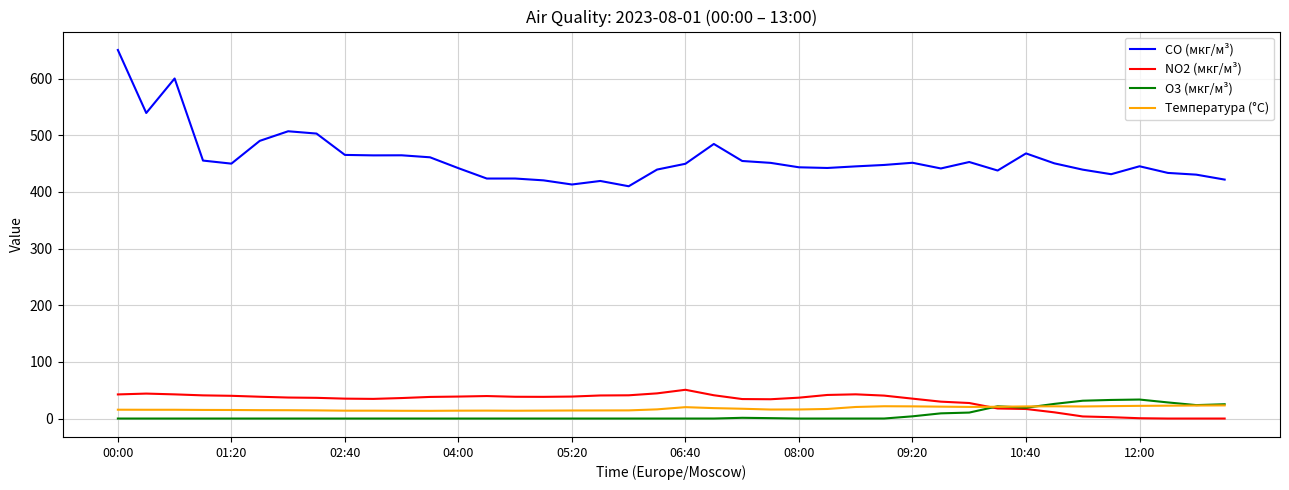

True or false: CO (мкг/м³) and NO2 (мкг/м³) intersect in this chart.

False